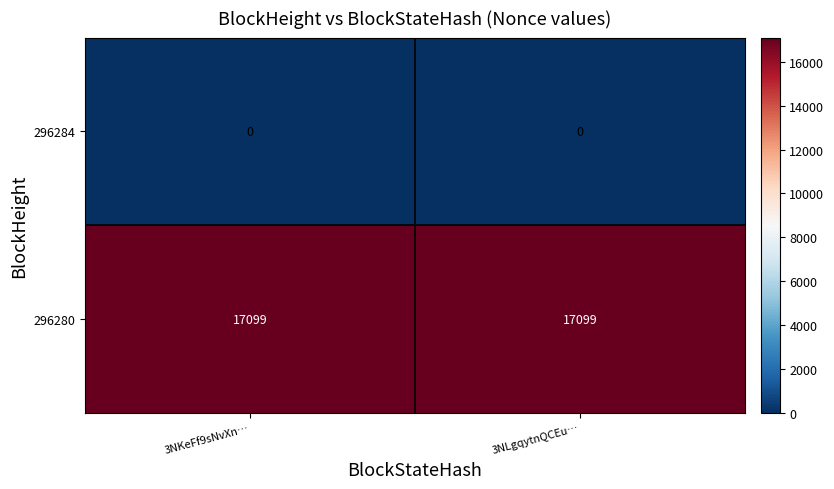

What is the difference between the highest and lowest values at 3NLgqytnQCEu…?

17099